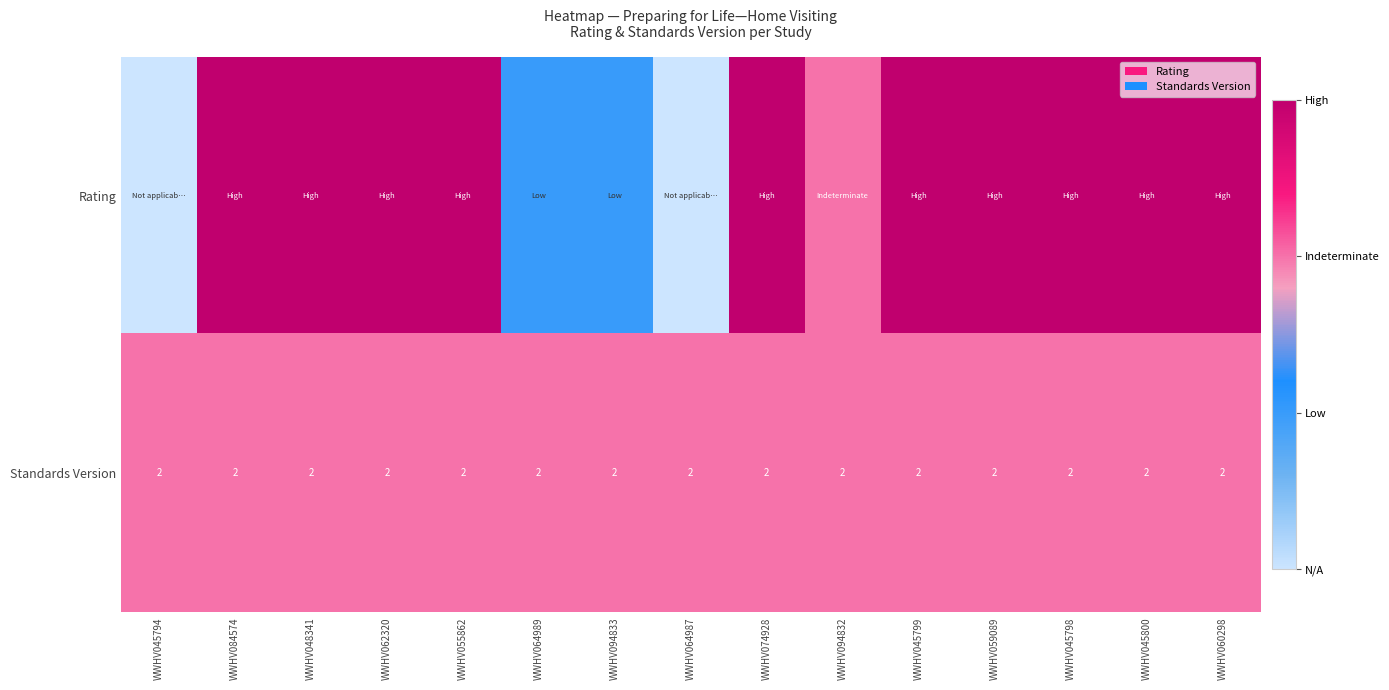

What is the difference between the highest and lowest values at WWHV045800?

1